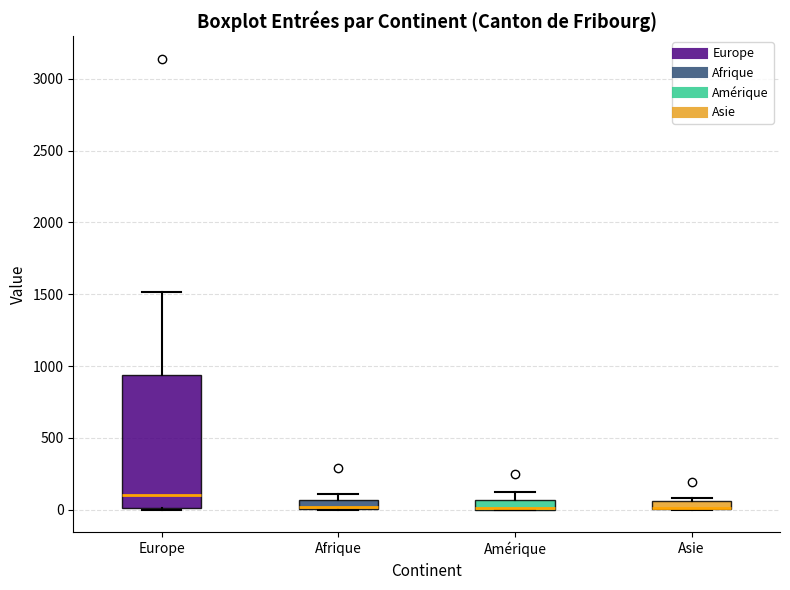

Where is the upper edge of the box for Europe on the y-axis? The values are not printed on the chart, so give them approximately, as read against the axis.

950